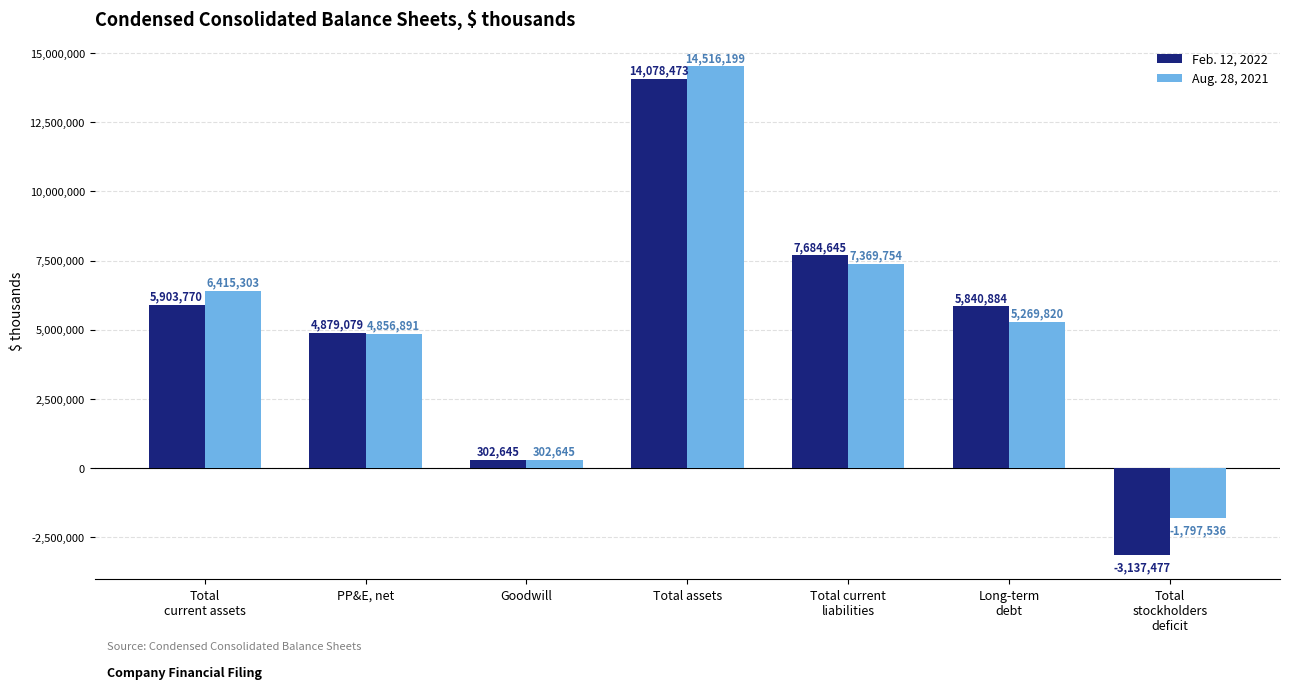

True or false: Feb. 12, 2022 has a value of 7684645 at Total current
liabilities.

True